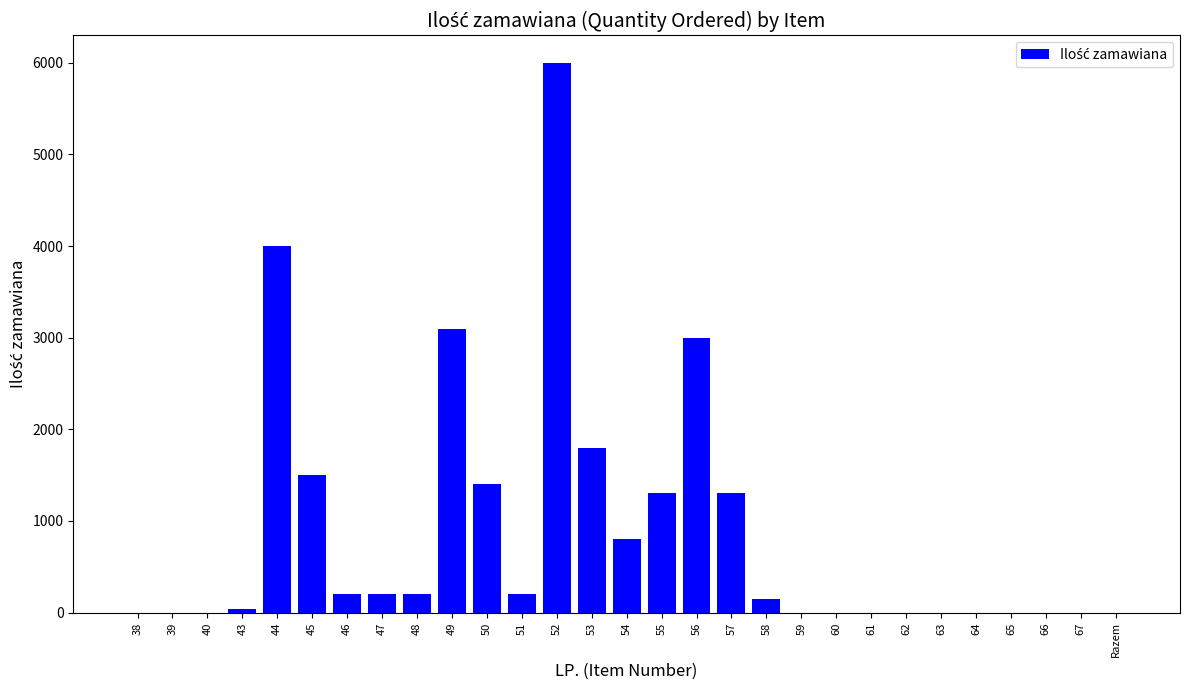

What is the change in value from 51 to 65?

-200